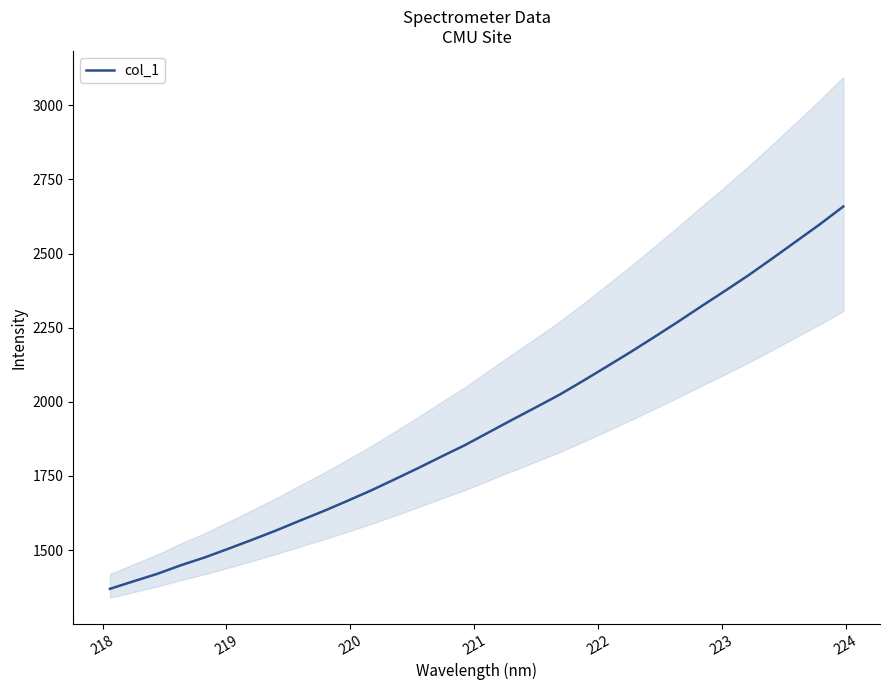

Reading left to right, extract all data points from this chart.

1369.1	1394.5	1419.6	1448.7	1474.9	1504.2	1534.4	1565.3	1598.3	1630.6	1664.7	1699.8	1737.4	1775.5	1815.1	1853.9	1896.8	1939.6	1981.5	2024.1	2071.0	2119.1	2167.7	2218.2	2269.6	2322.4	2374.4	2427.5	2483.7	2540.9	2598.2	2658.7